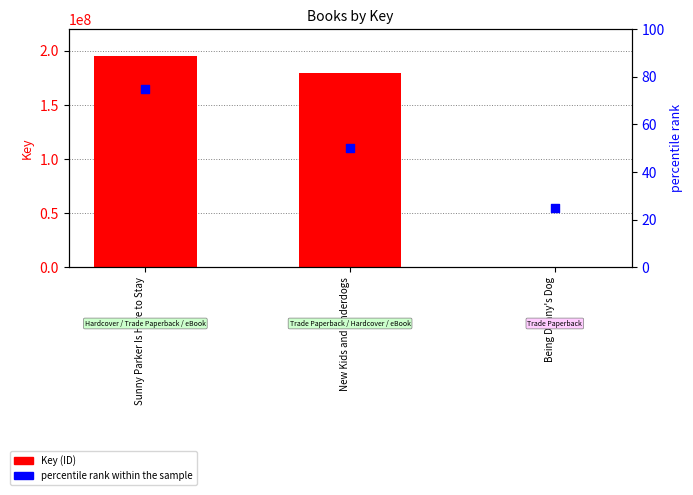

Which series contains the highest Y value?

Key (ID)